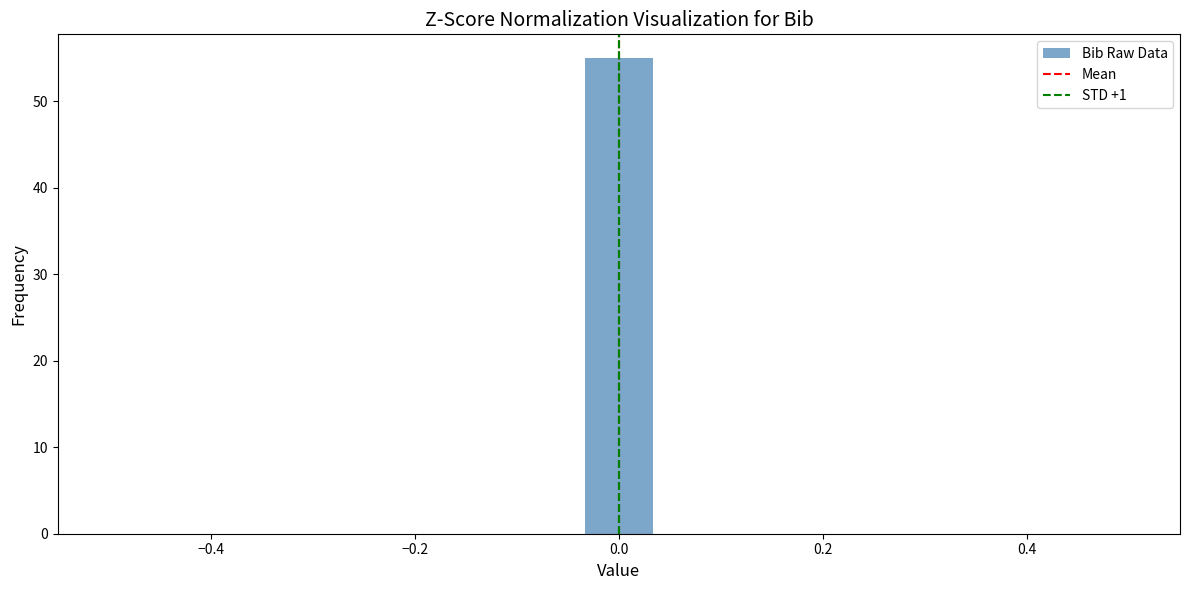

Around what value on the x-axis is the tallest bar? Give the approximate position of its centre, as read against the axis.

0.00